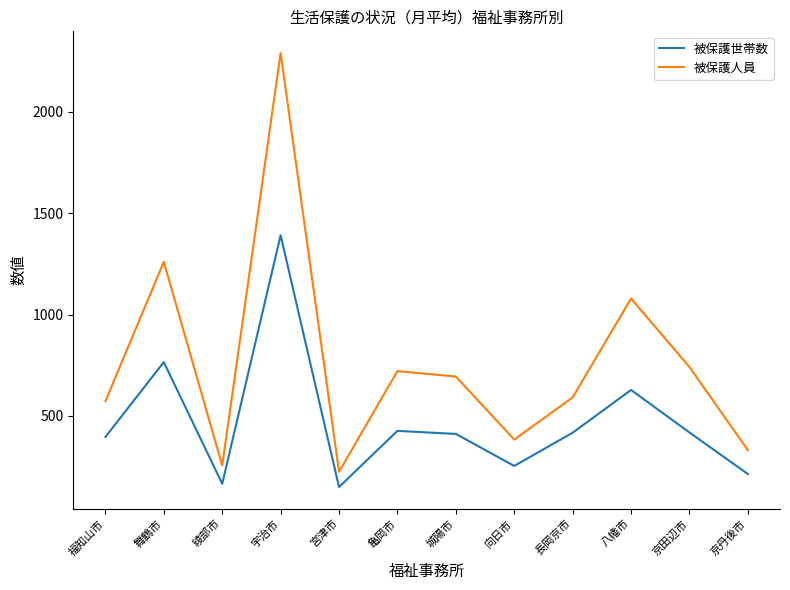

Rank the series at 亀岡市 from lowest to highest value.

被保護世帯数, 被保護人員